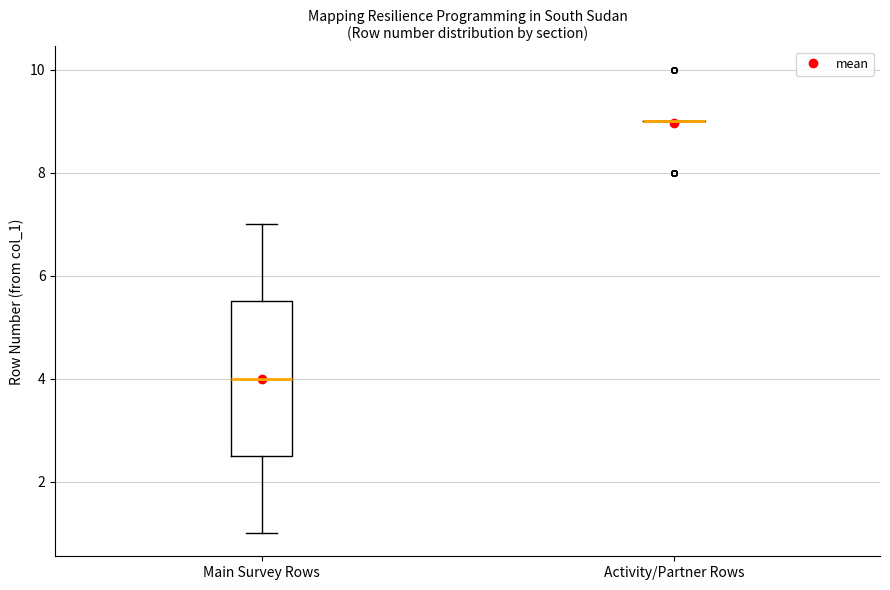

Where does the lower whisker of the box for Main Survey Rows end on the y-axis? The values are not printed on the chart, so give them approximately, as read against the axis.

1.0